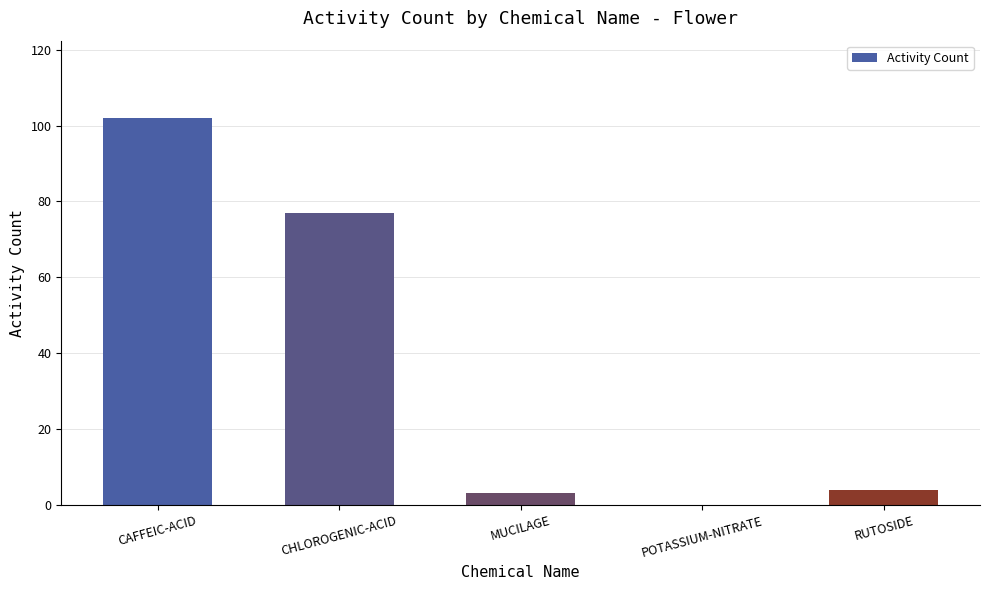

Where is the data nearest to the value 51?

CHLOROGENIC-ACID